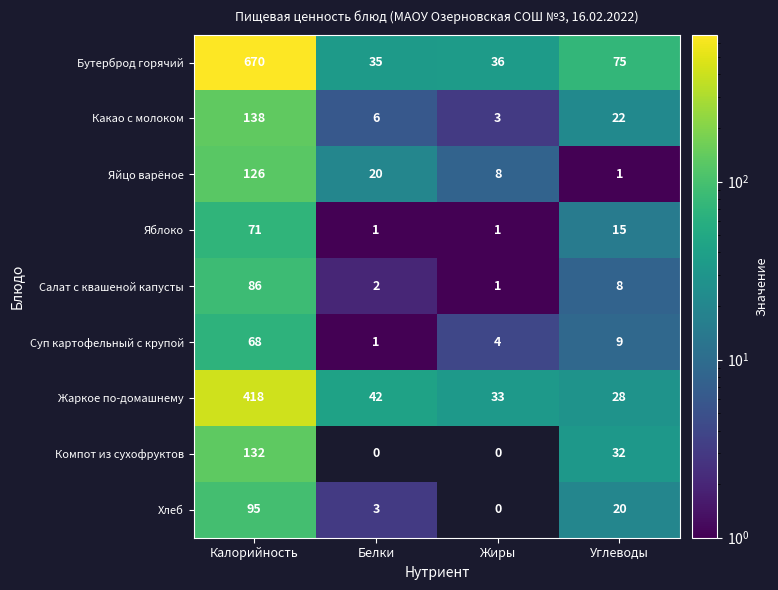

How many data points does each series have?

4